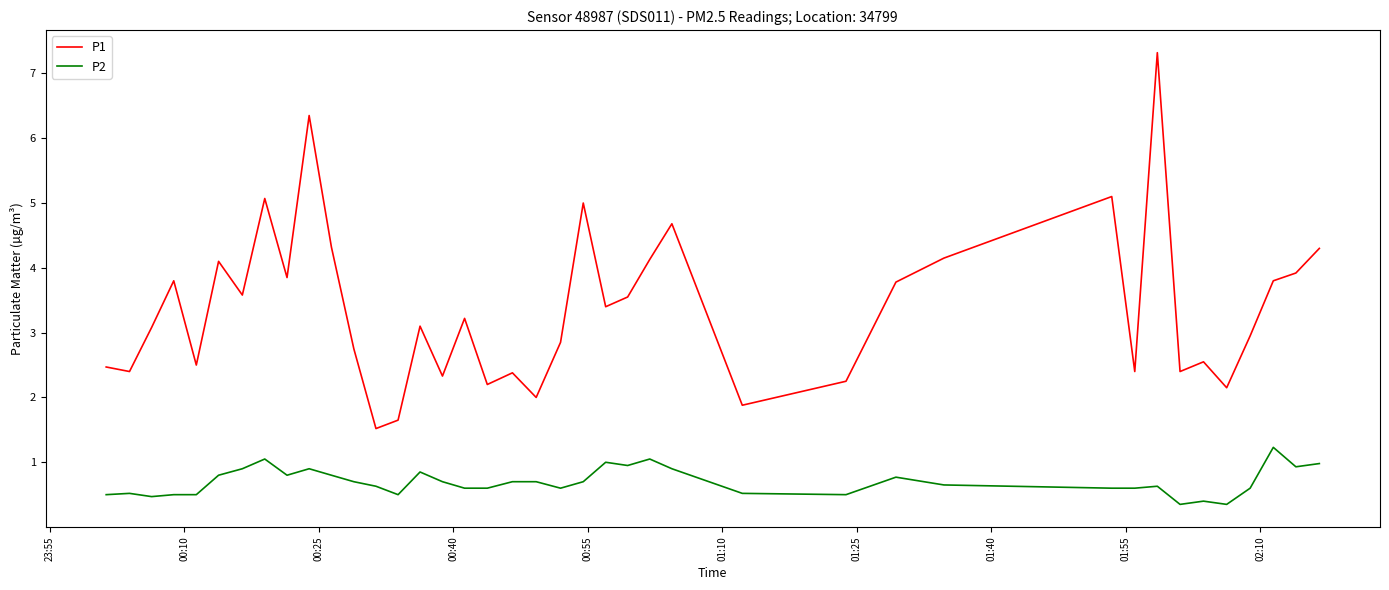

Which series has the largest range (max minus min)?

P1